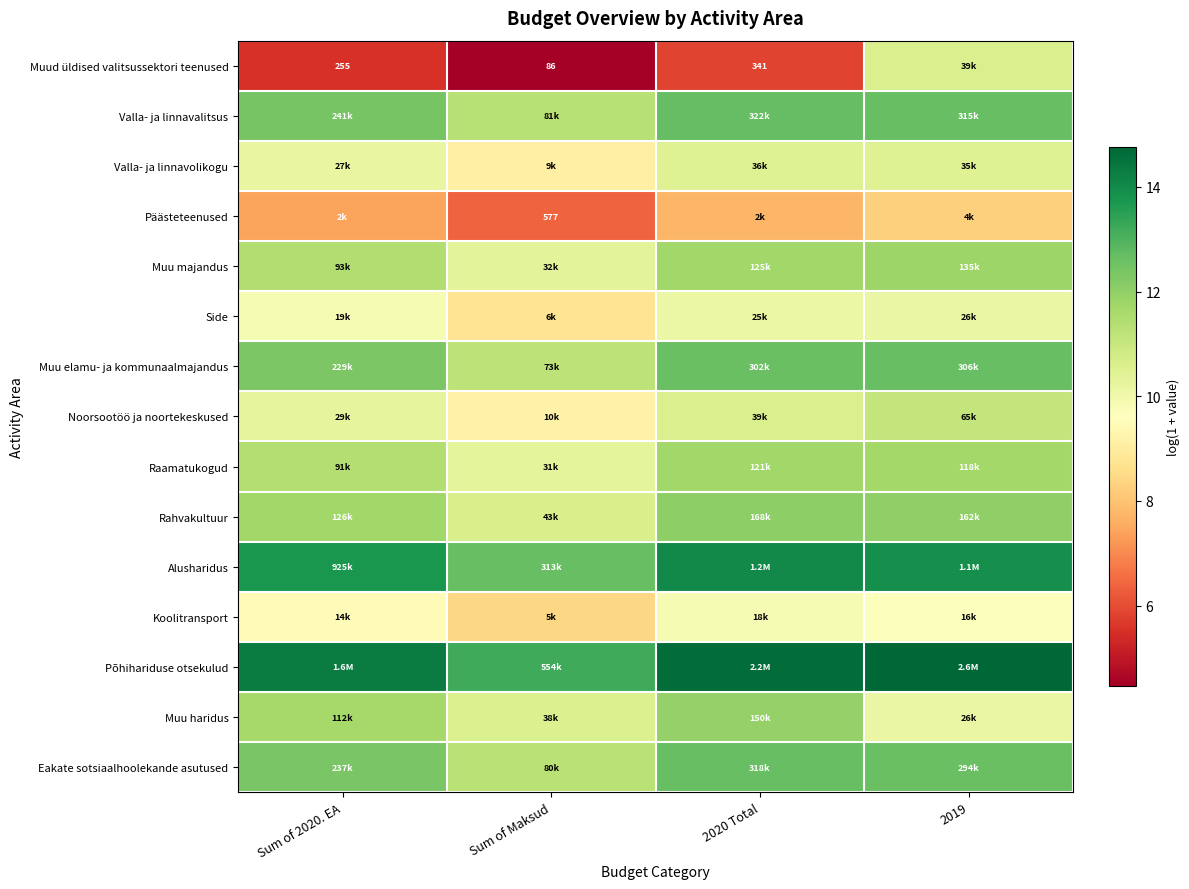

What is the lowest value of the Alusharidus series?

12.7